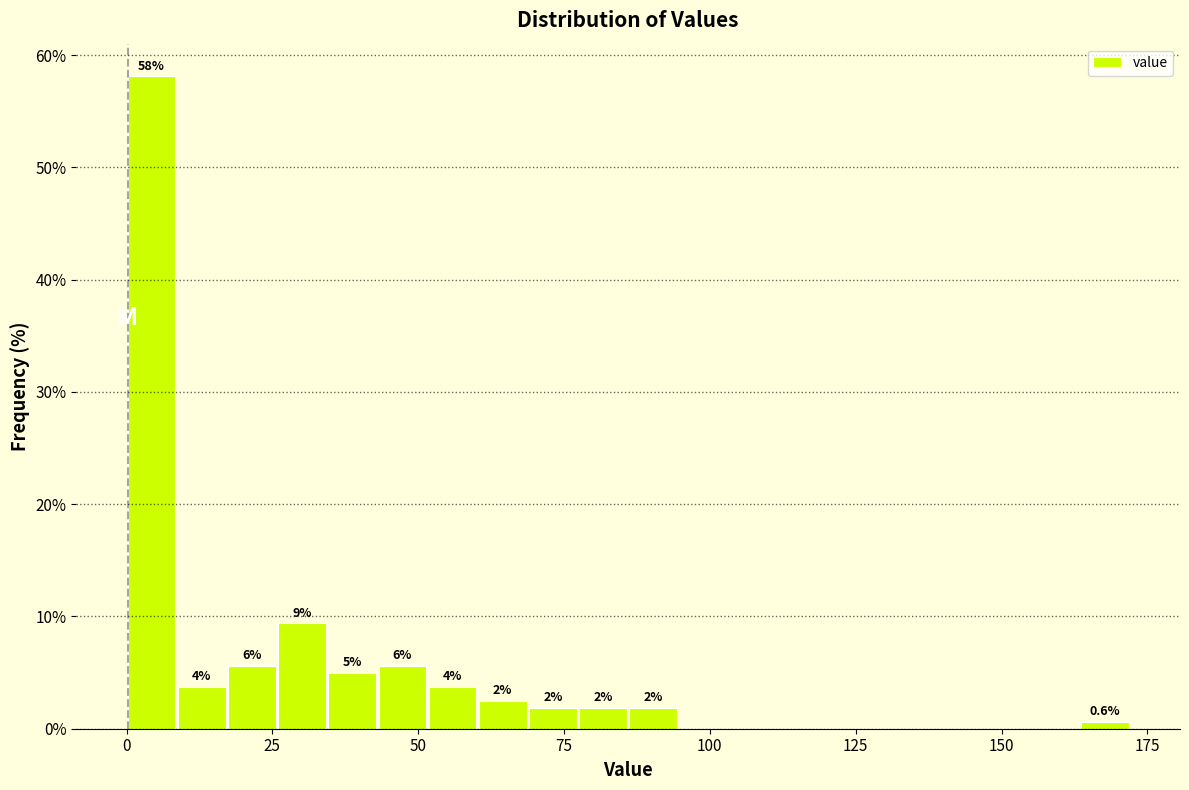

Read against the x-axis, roughly where is the centre of the tallest bar?

5